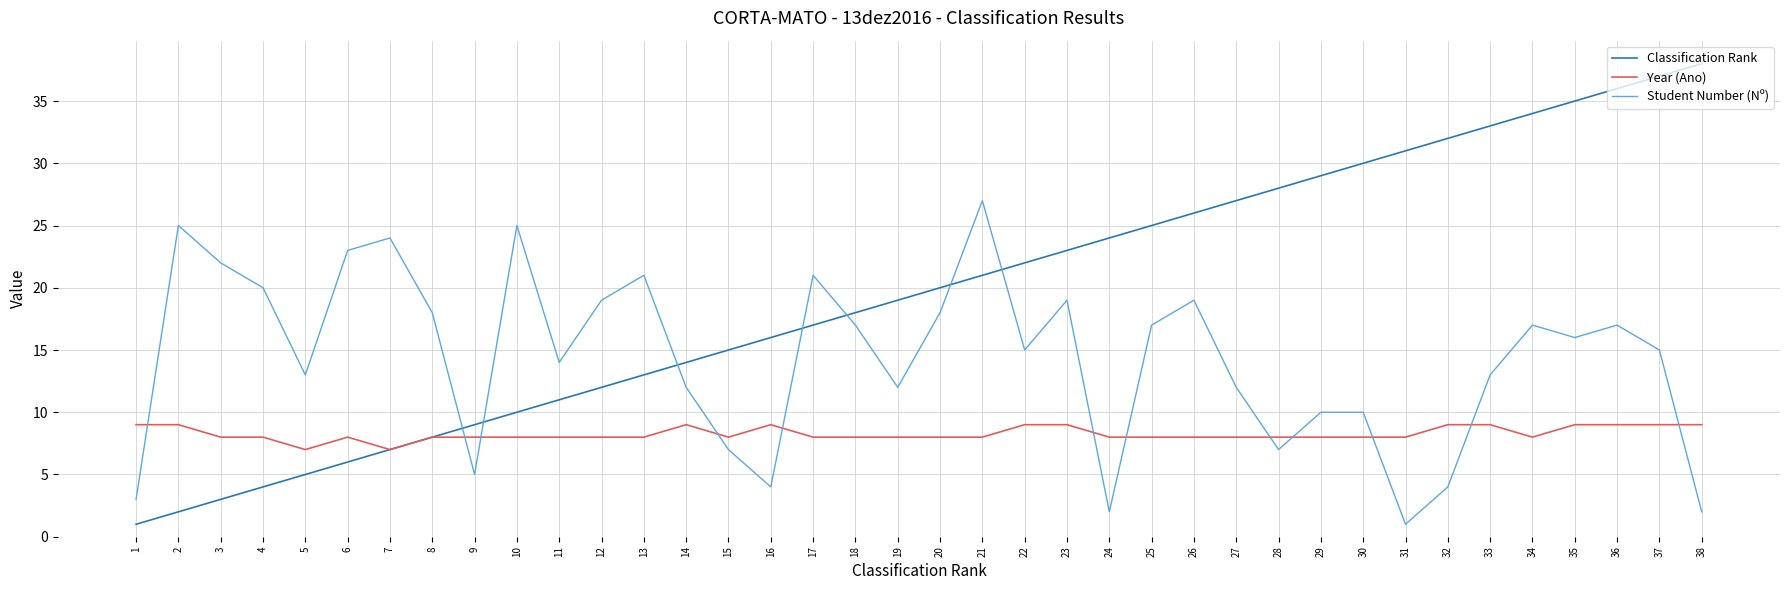

What are all the series names shown in the legend?

Classification Rank, Year (Ano), Student Number (Nº)